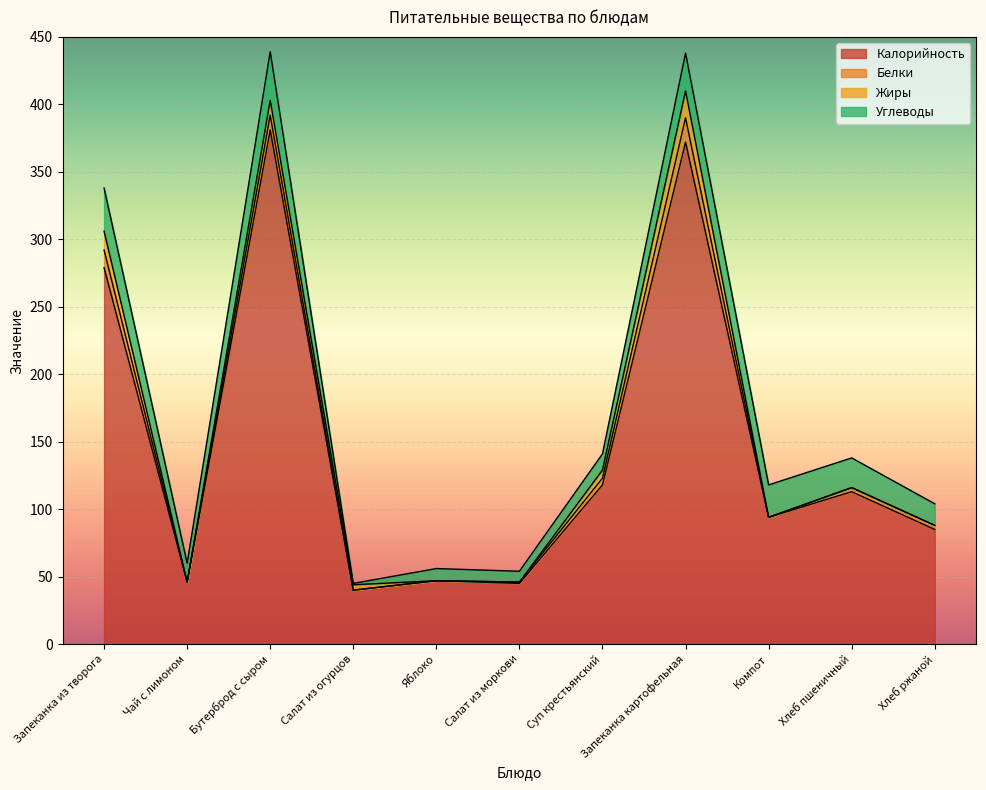

Is the value of Калорийность at Хлеб ржаной greater than the value of Жиры at Салат из огурцов?

Yes